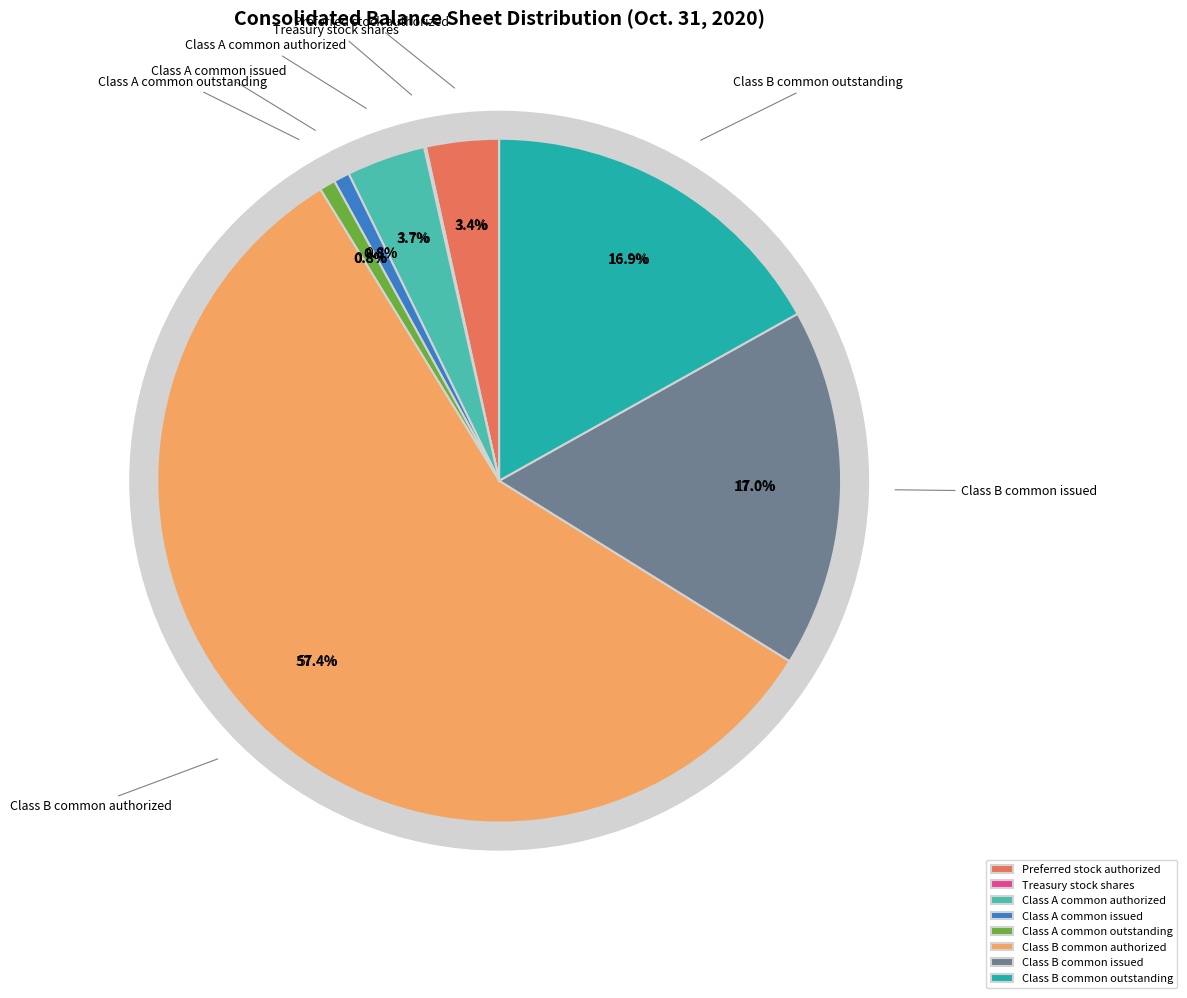

To the nearest percent, what is the difference between the largest and smallest slice percentages?

57%